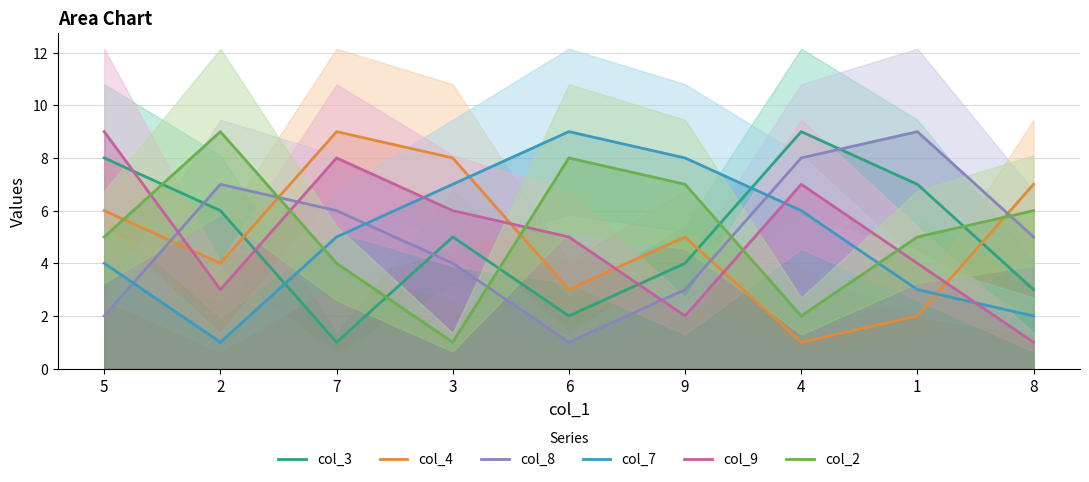

What is the label of the 8th point from the left?

1